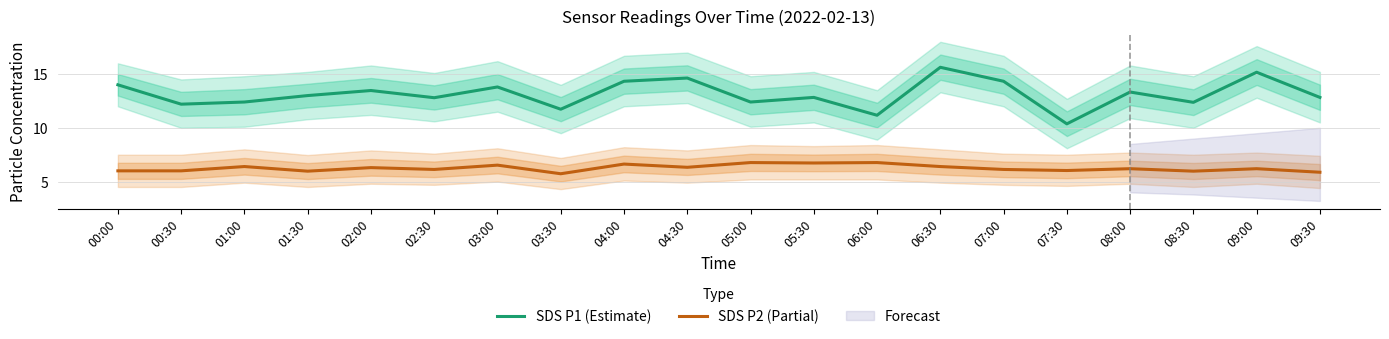

The value of SDS P2 (Partial) at 00:30 is 6.0. True or false?

True